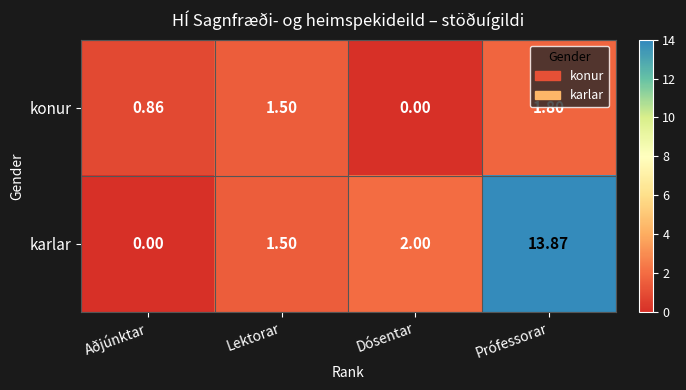

Which label corresponds to the largest value in the chart?

Prófessorar